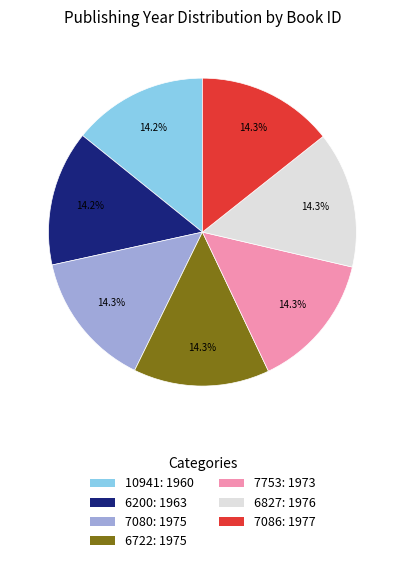

What percentage is the 7086 slice, to the nearest percent?

14%